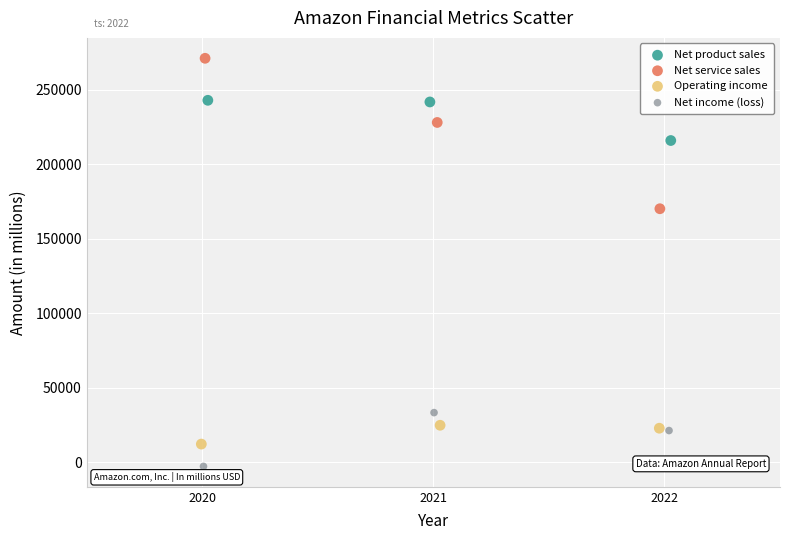

What are all the series names shown in the legend?

Net product sales, Net service sales, Operating income, Net income (loss)